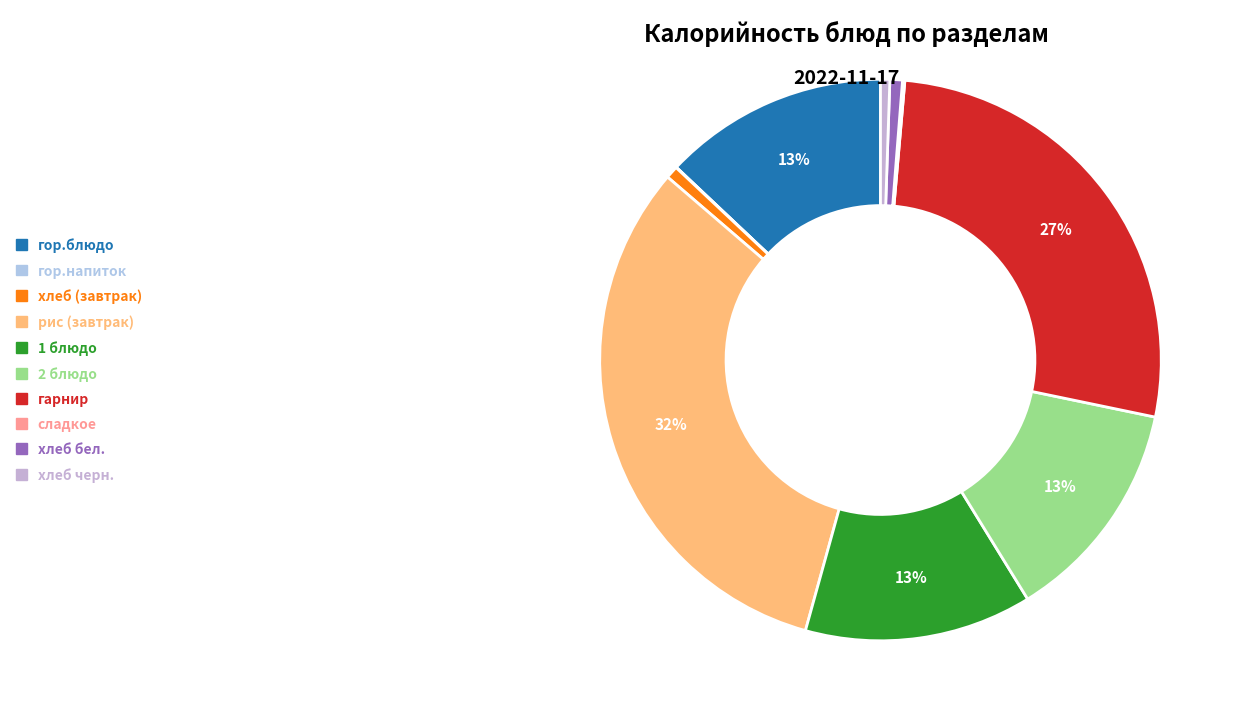

Count the number of slices in the pie.

10